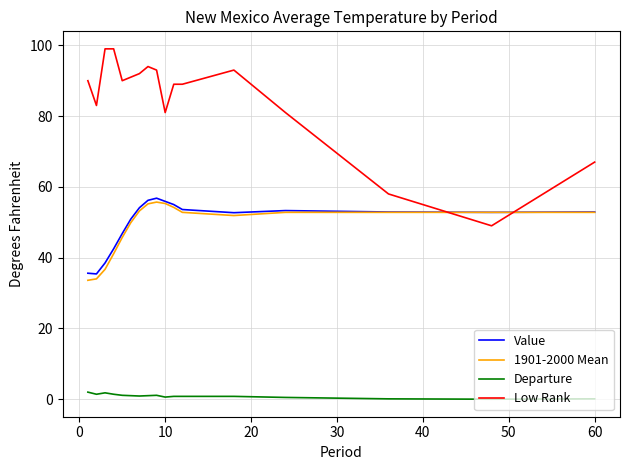

What is the maximum value for Low Rank?

99.0